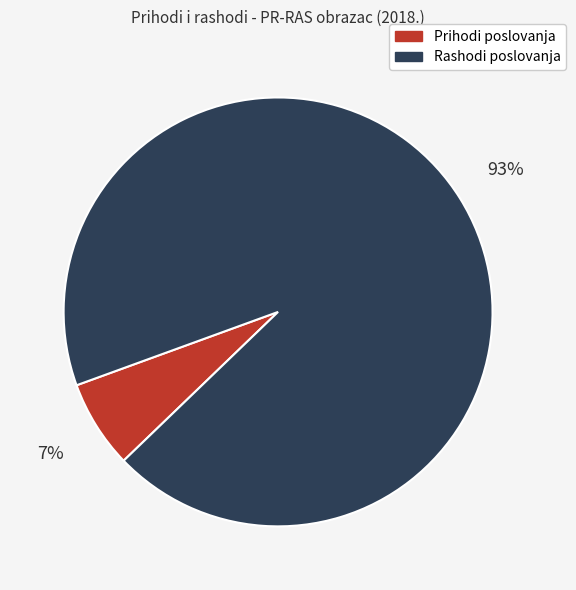

Which slice is the smallest?

Prihodi poslovanja